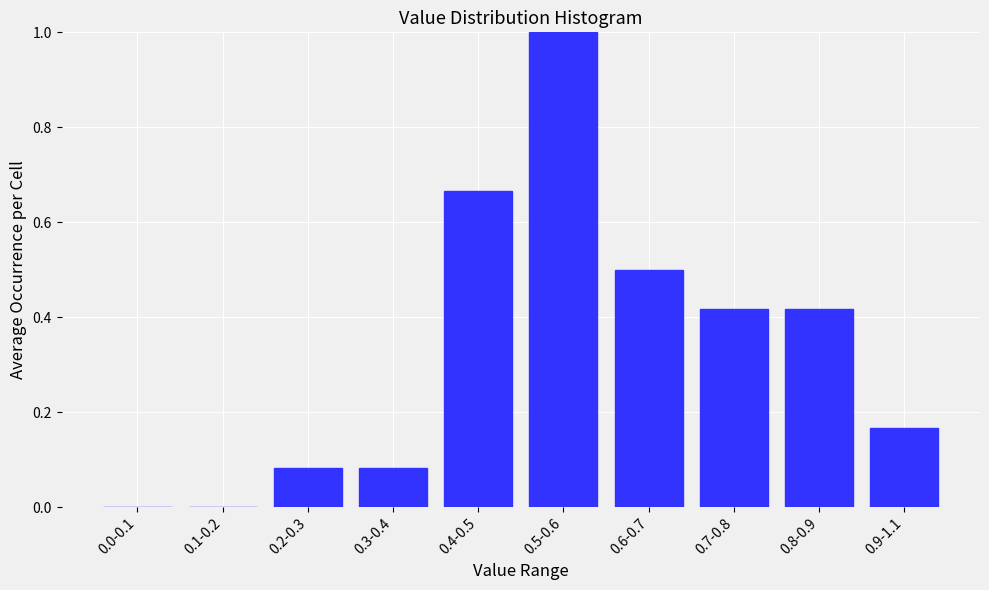

The value at 0.1-0.2 is 0.5. True or false?

False